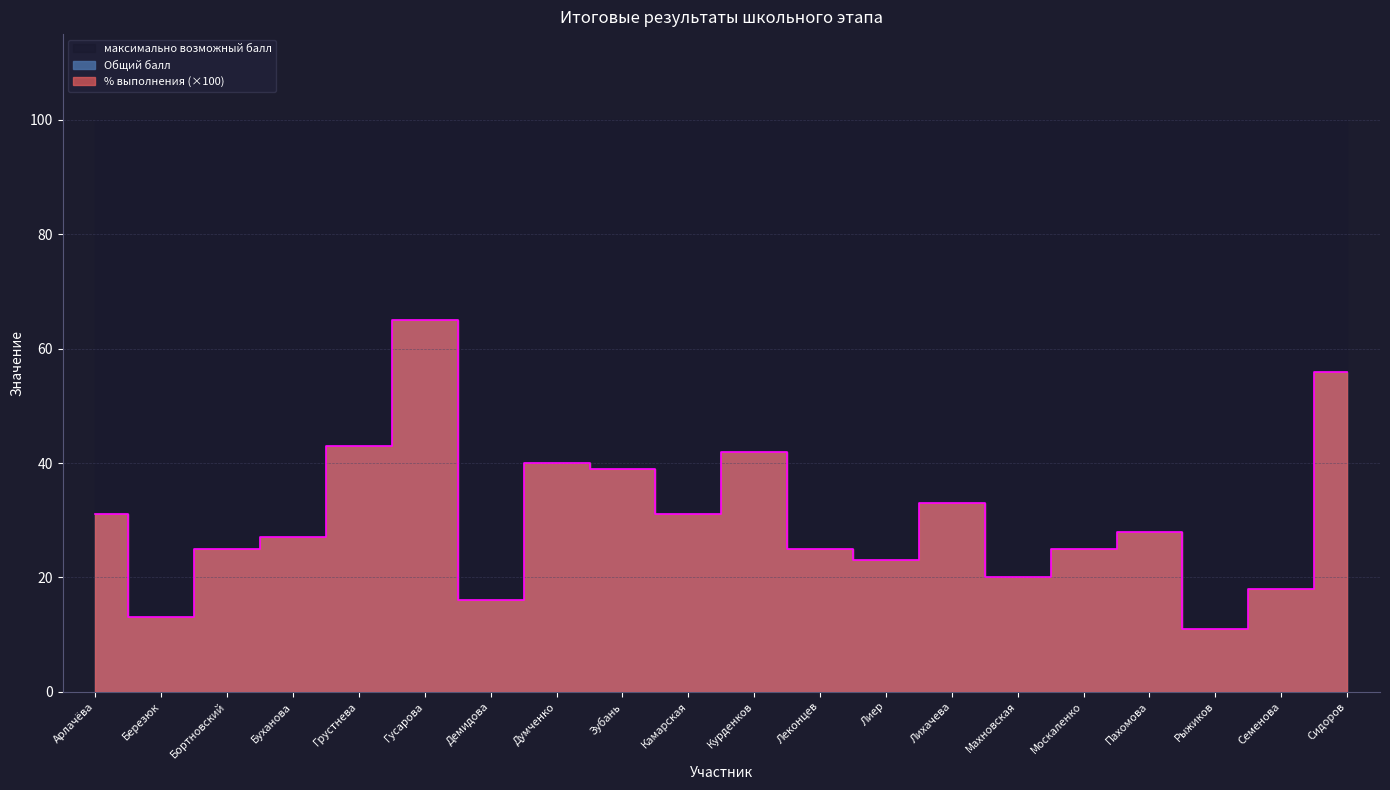

Which series has the largest range (max minus min)?

Общий балл